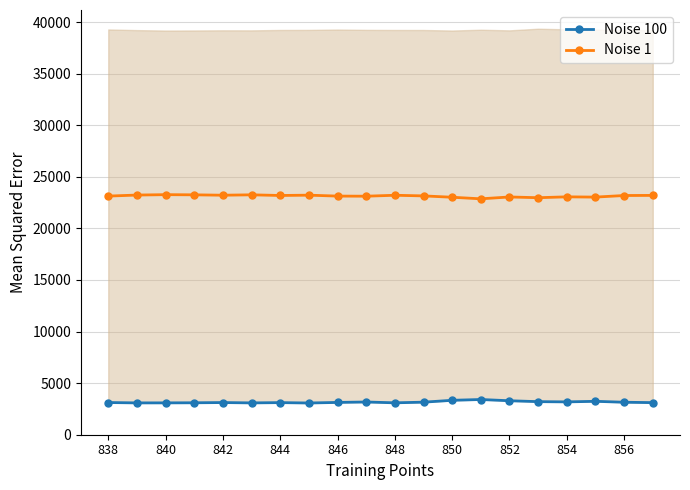

How many lines are shown in the chart?

2